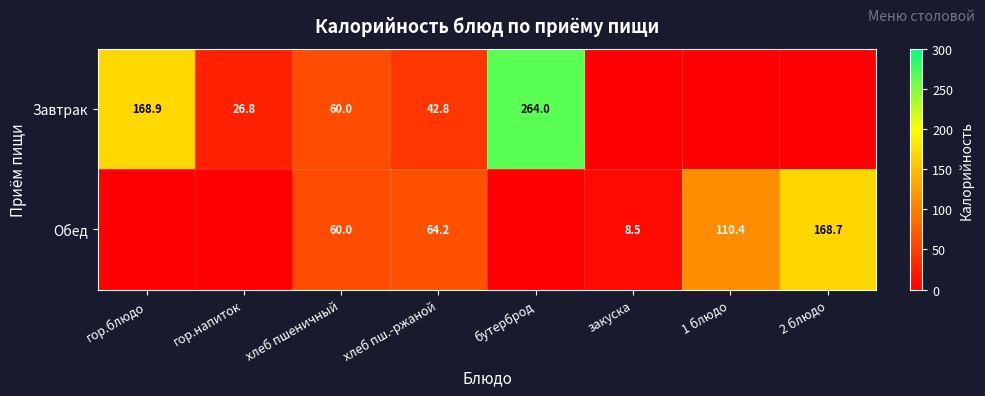

What is the sum of the Обед values at хлеб пшеничный and 2 блюдо?

228.7